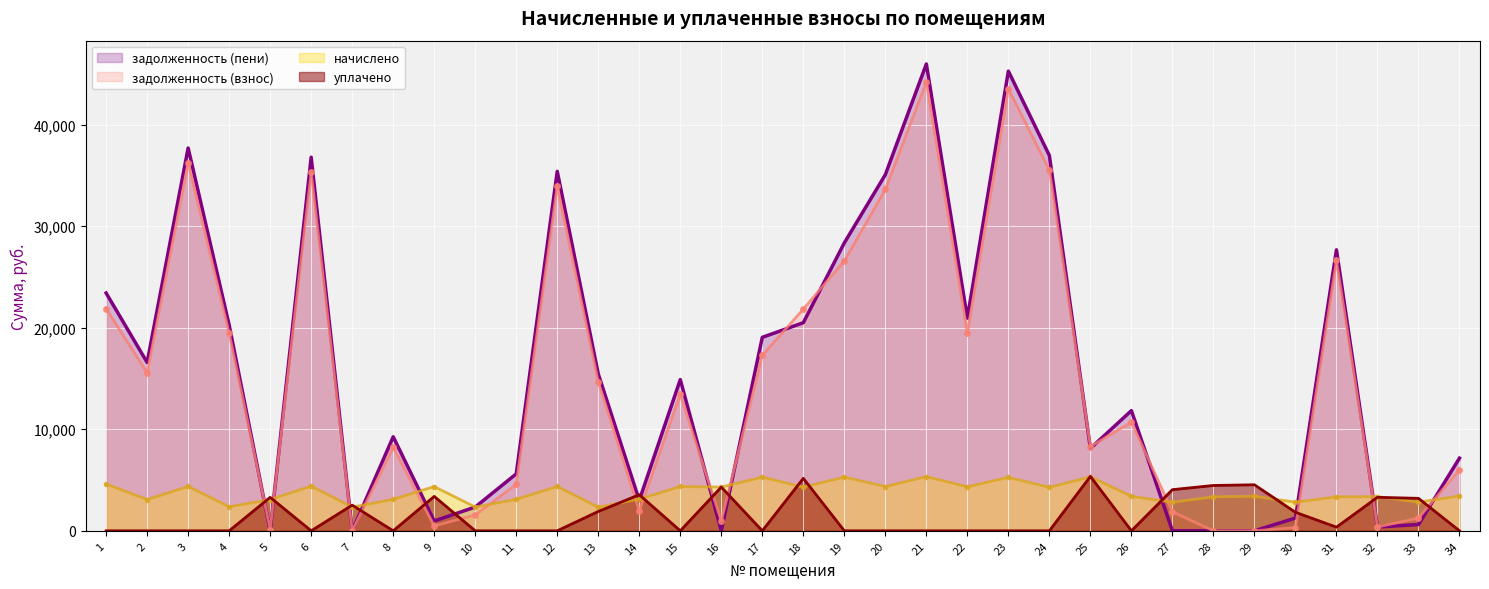

Is it true that задолженность (взнос) equals 0.0 at 7?

True